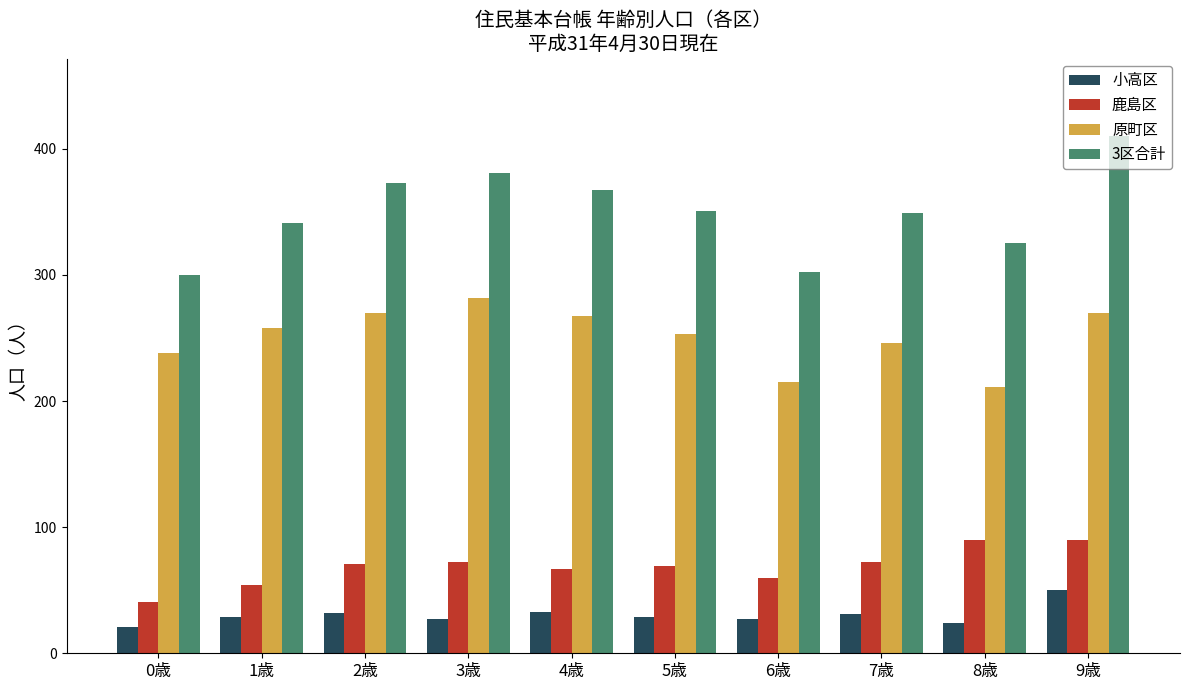

What are all the series names shown in the legend?

小高区, 鹿島区, 原町区, 3区合計